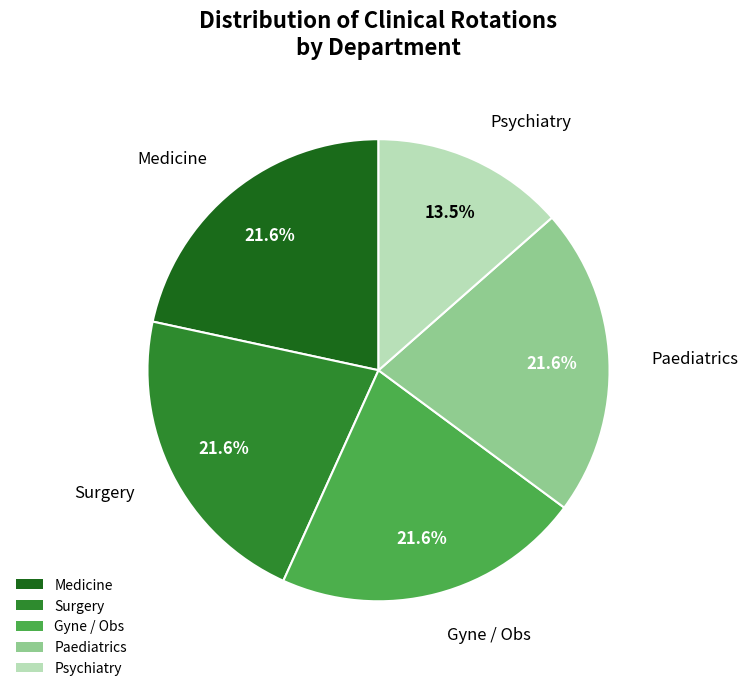

To the nearest percent, what is the difference between the largest and smallest slice percentages?

8%